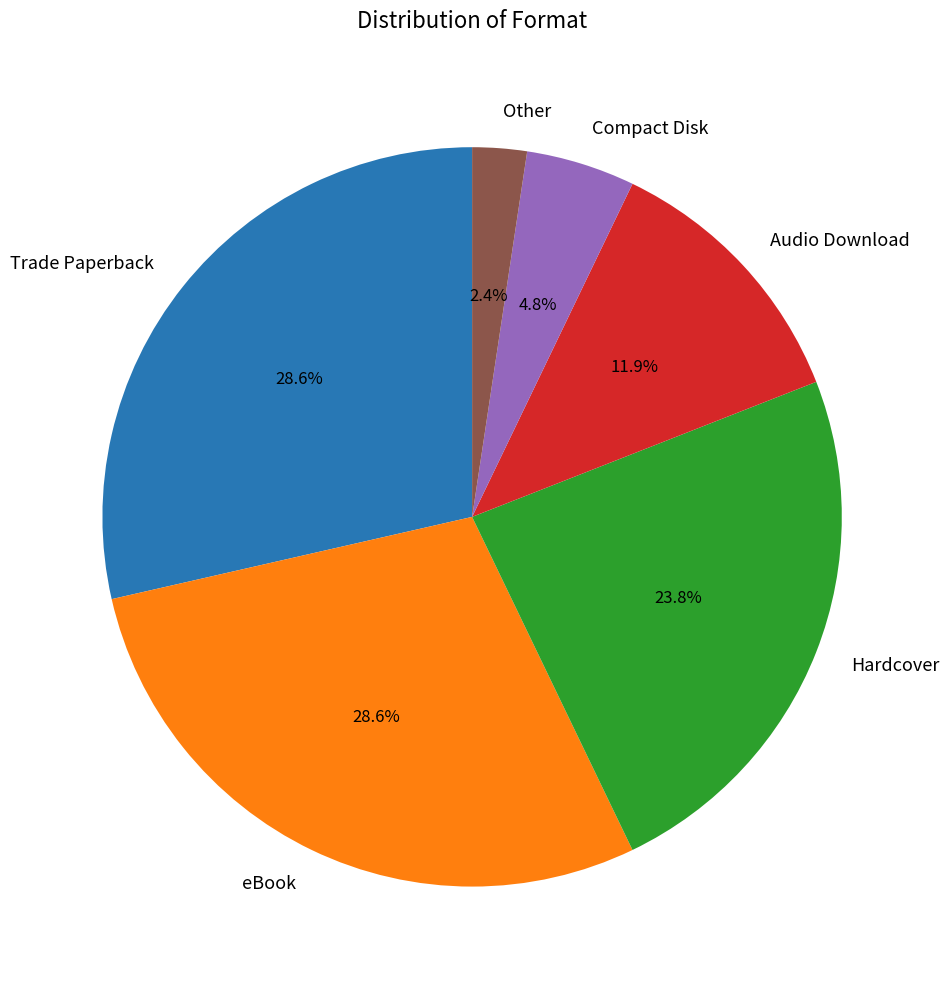

Is there any slice that represents more than half of the pie?

No